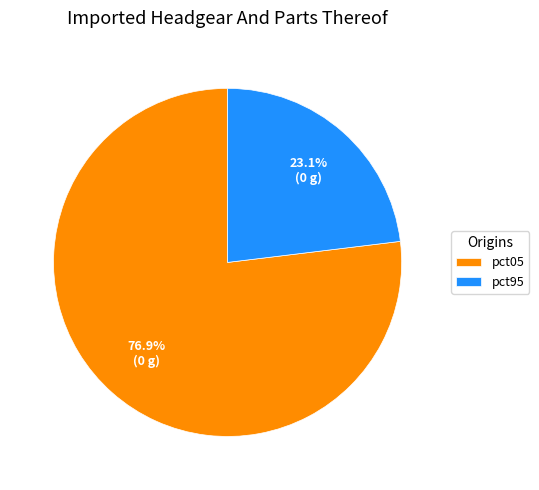

What percentage is NOT represented by pct95?

76.9%